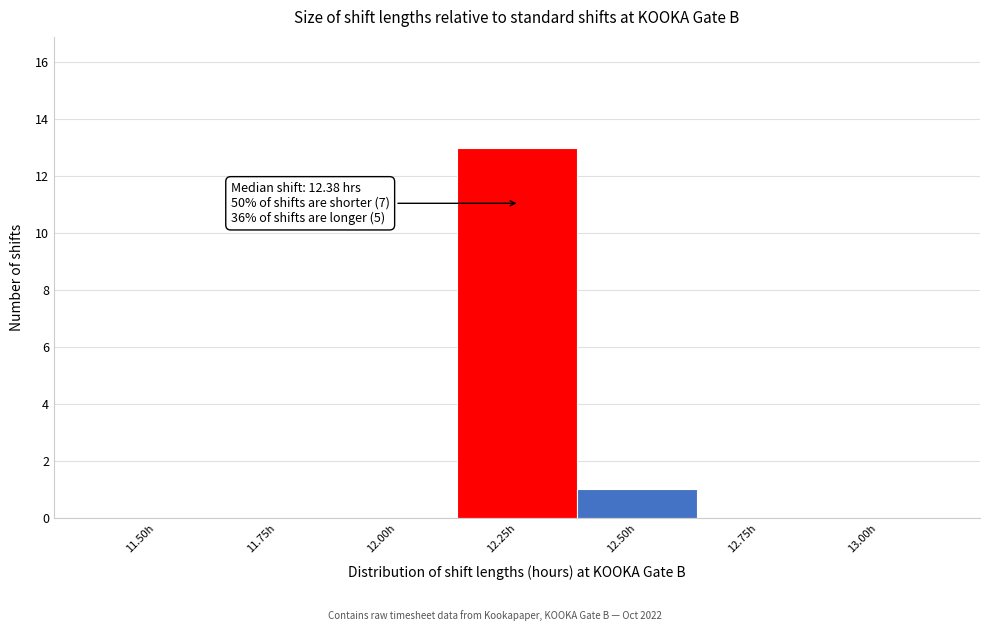

Reading left to right, extract all data points from this chart.

11.50h=0	11.75h=0	12.00h=0	12.25h=13	12.50h=1	12.75h=0	13.00h=0